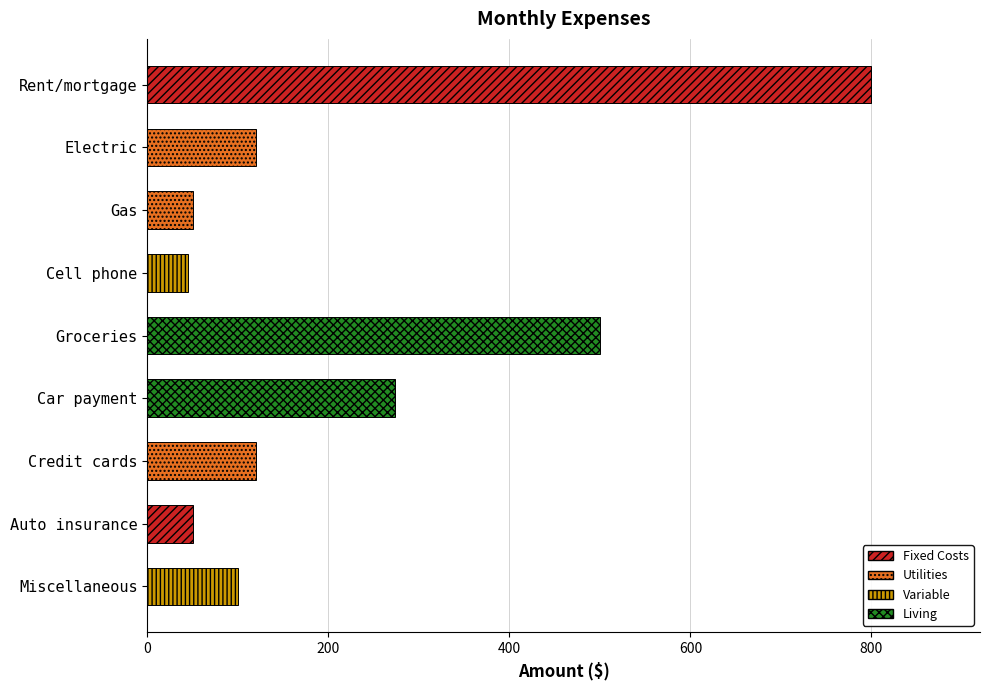

The chart shows a value of 83 at Auto insurance. True or false?

False